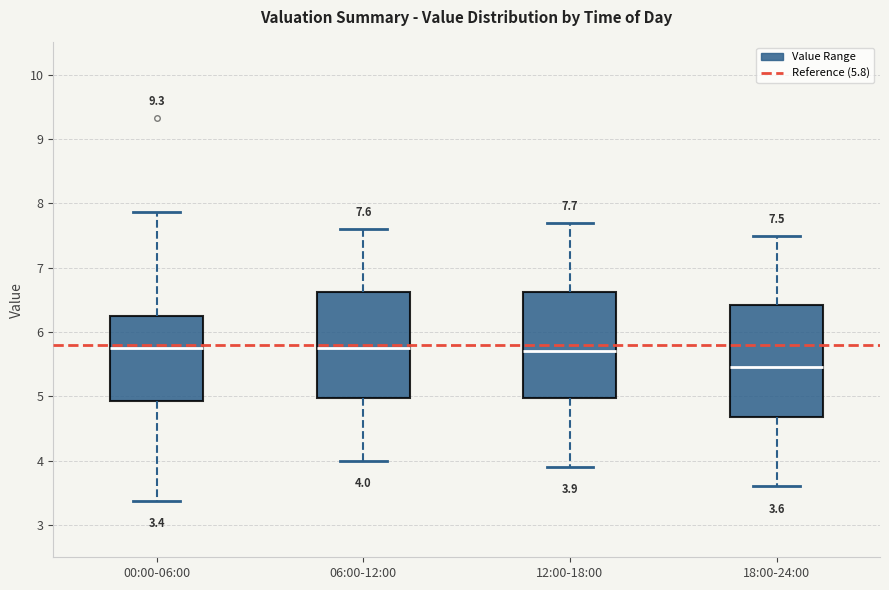

Comparing the boxes themselves (not the whiskers), which one is the tallest?

18:00-24:00